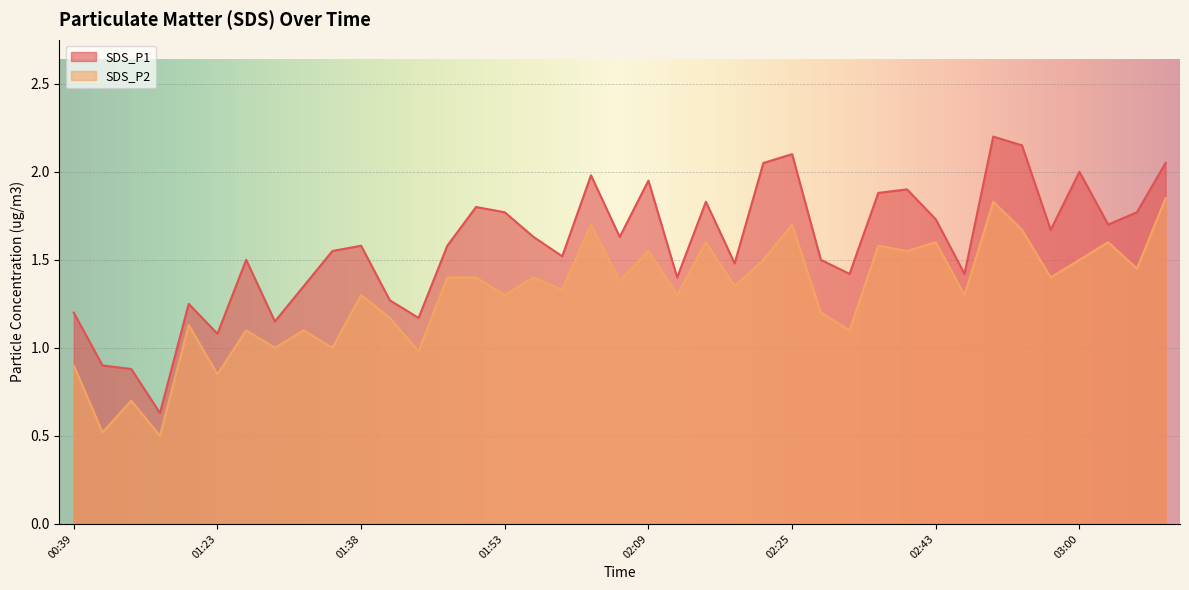

List the series in order of their overall mean, lowest first.

SDS_P2, SDS_P1